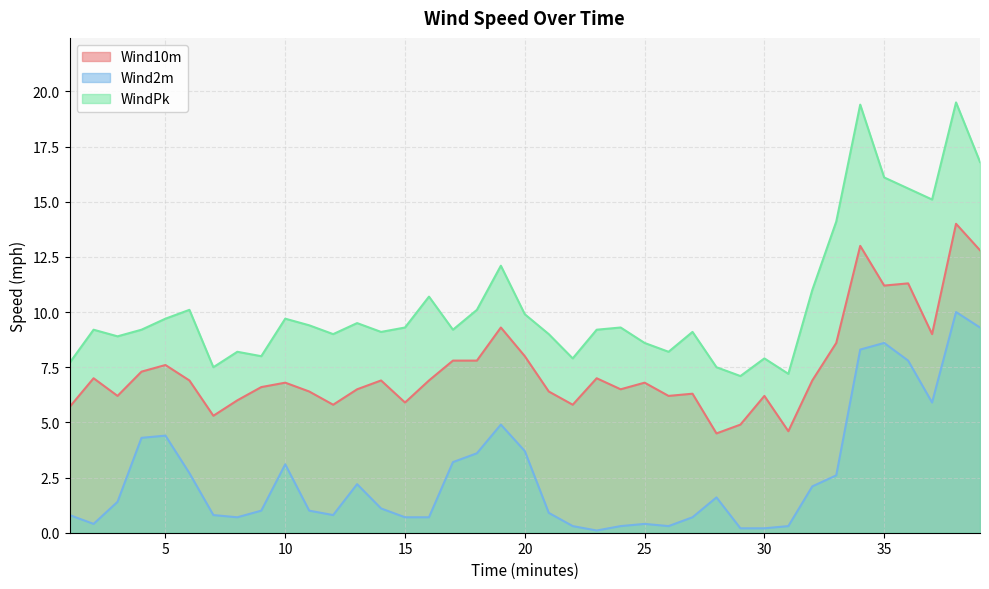

Count the number of data series in this chart.

3